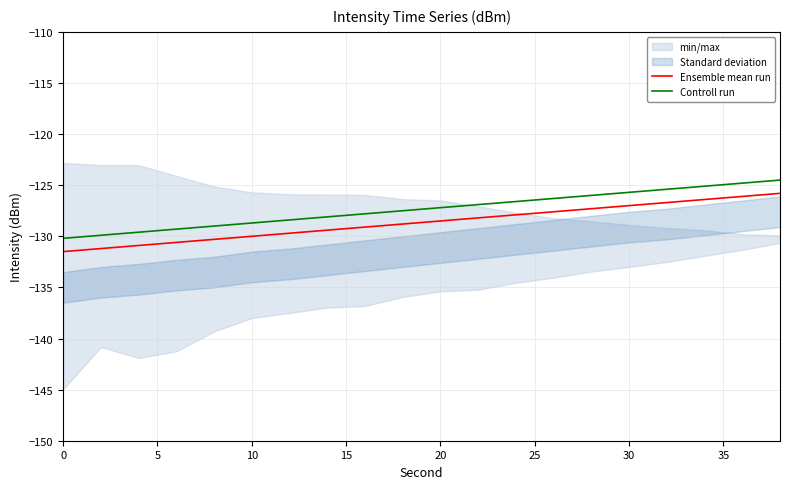

True or false: Controll run and Ensemble mean run intersect in this chart.

False